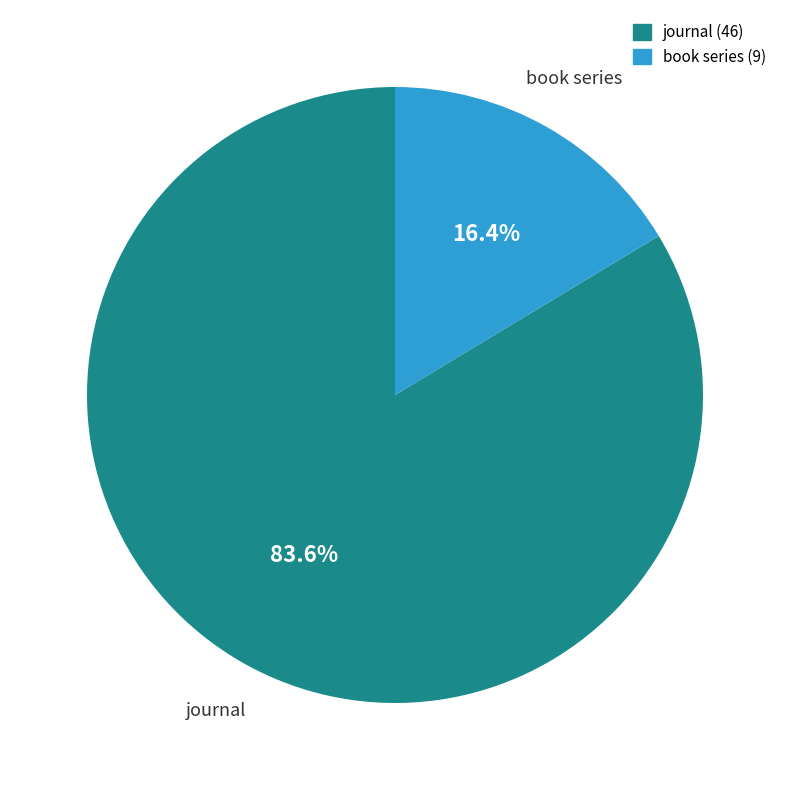

The book series slice represents 24% of the pie. True or false?

False